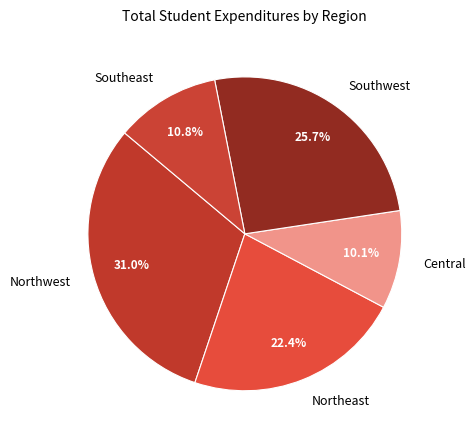

How many slices are in this pie chart?

5